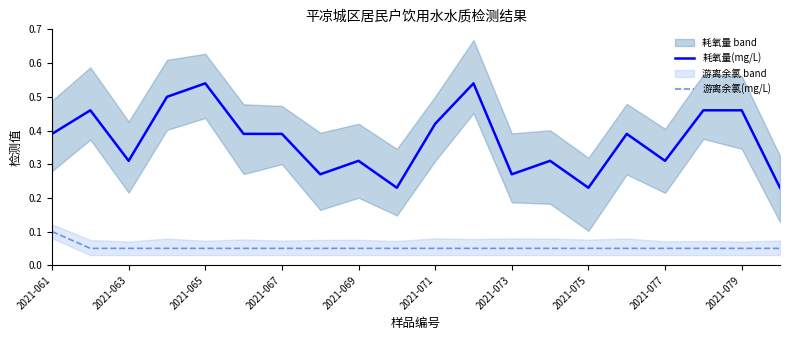

Does the chart have visible grid lines?

No